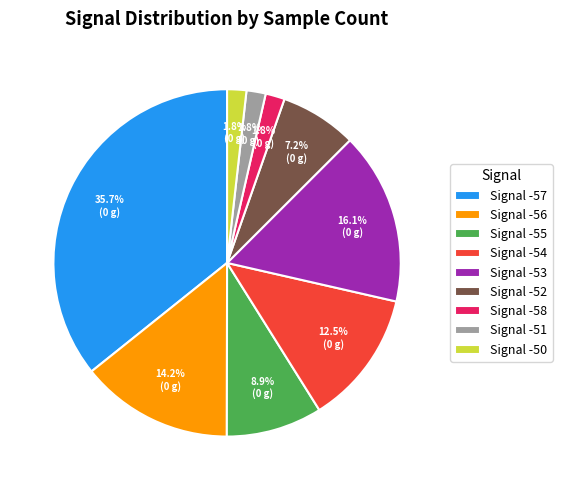

What is the total percentage of Signal -55 and Signal -58?

10.7%